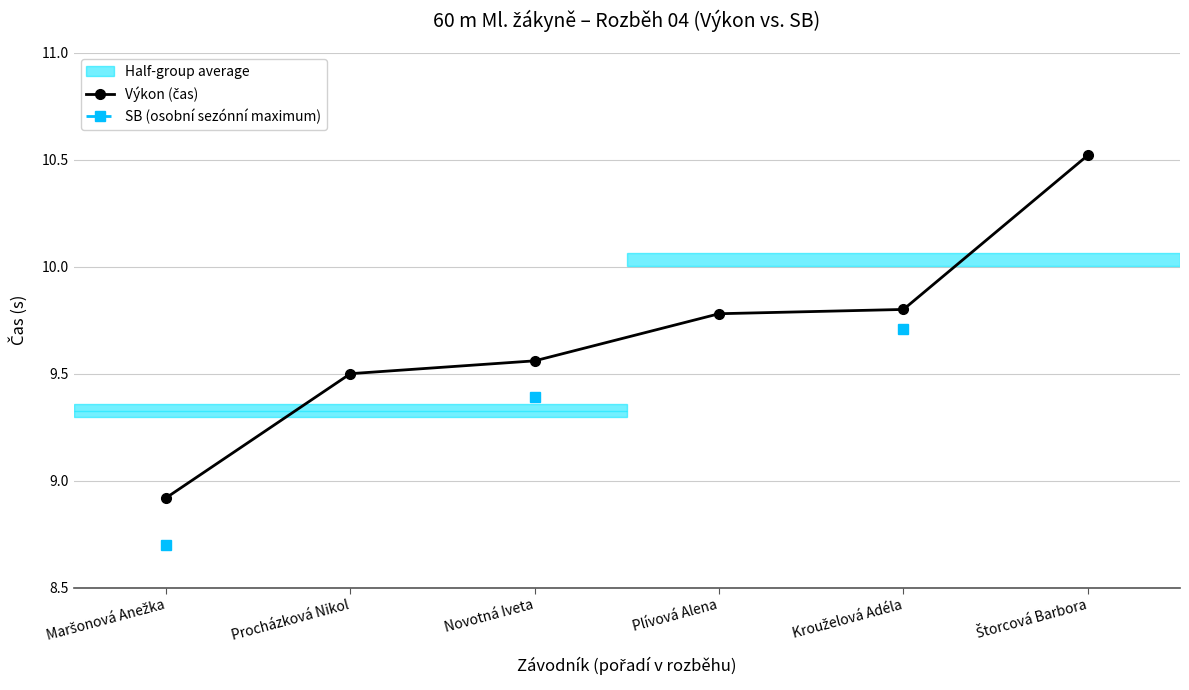

At which label does Výkon (čas) reach its peak?

Štorcová Barbora